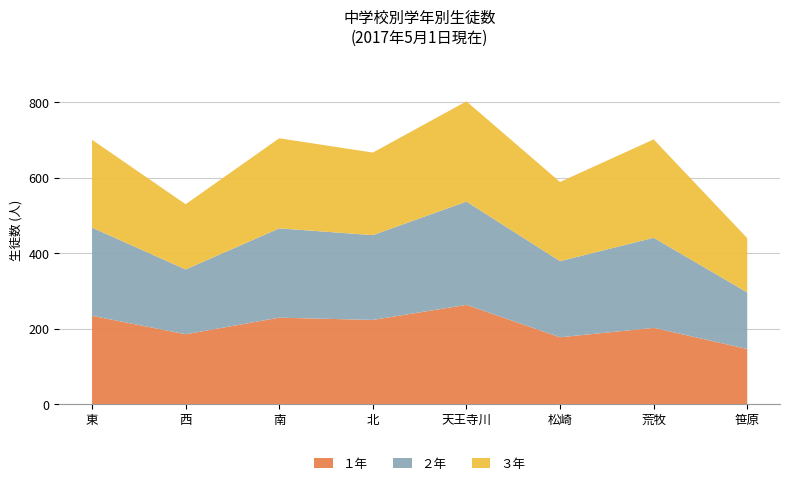

Reading left to right, extract all data points from this chart.

１年: 東=234	西=185	南=229	北=223	天王寺川=263	松崎=177	荒牧=202	笹原=146
２年: 東=234	西=172	南=237	北=225	天王寺川=274	松崎=202	荒牧=239	笹原=150
３年: 東=233	西=173	南=239	北=219	天王寺川=266	松崎=210	荒牧=261	笹原=144